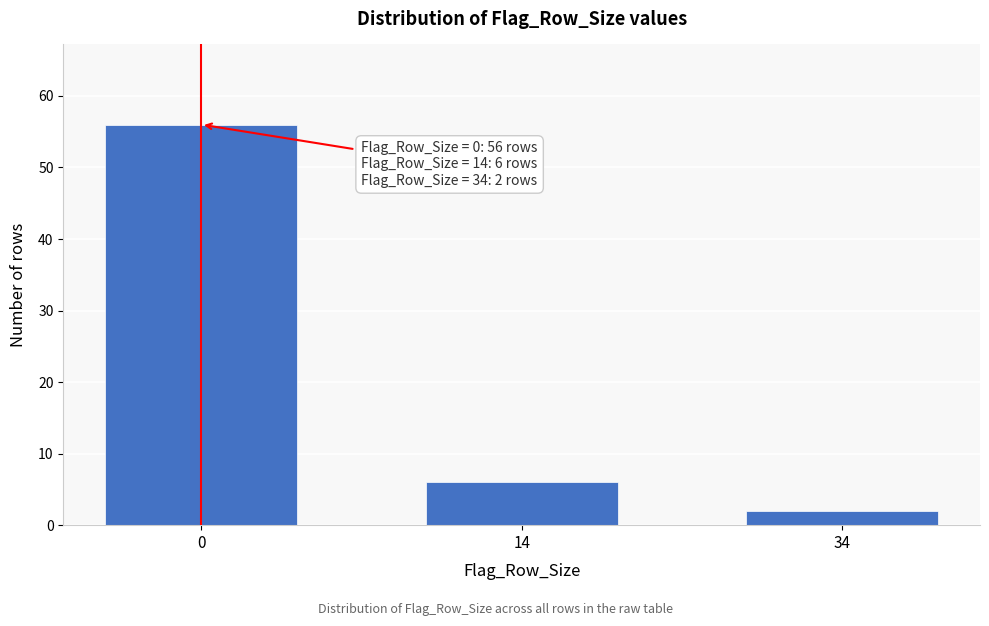

Reading left to right, what are all the values shown in this chart?

56	6	2